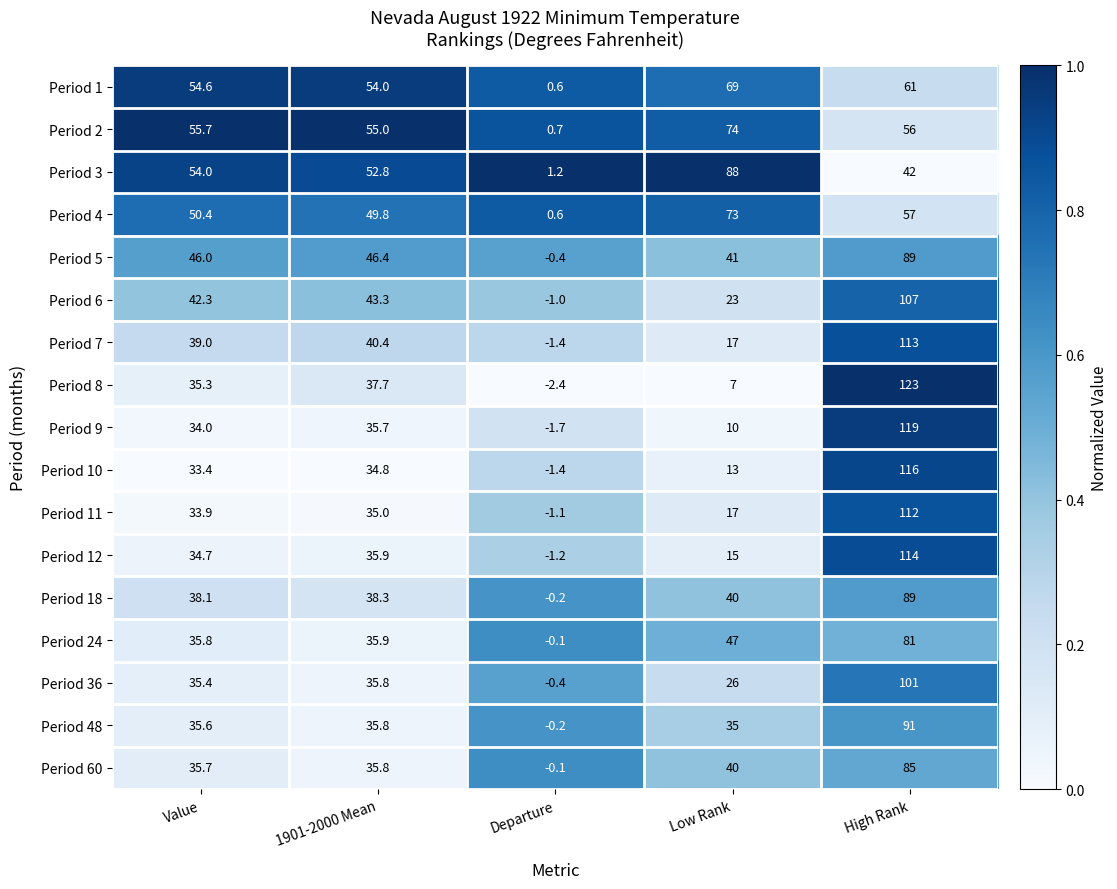

At how many categories does at least one series exceed 0?

5